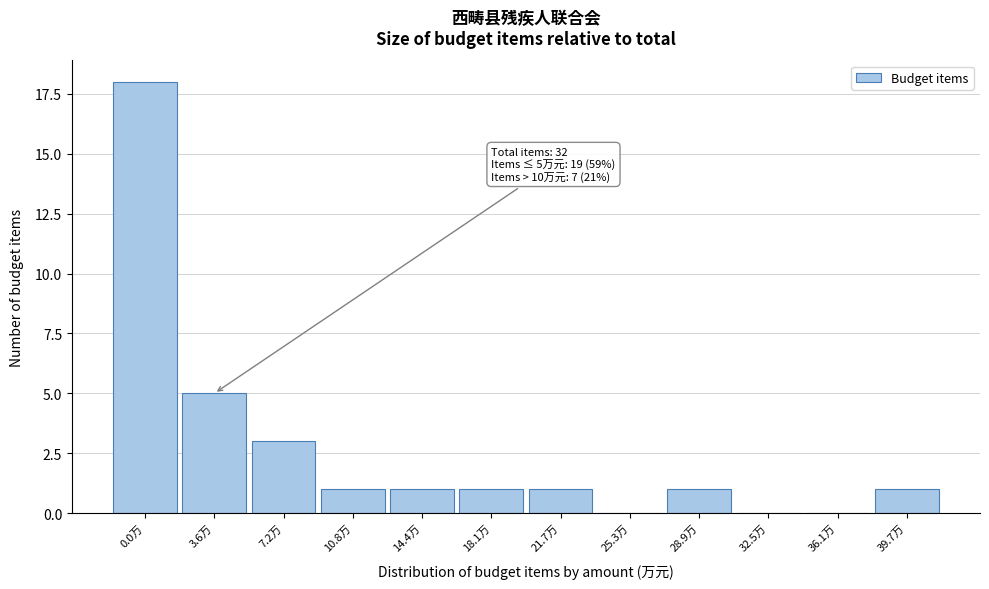

Reading left to right, extract all data points from this chart.

0.0万=18	3.6万=5	7.2万=3	10.8万=1	14.4万=1	18.1万=1	21.7万=1	25.3万=0	28.9万=1	32.5万=0	36.1万=0	39.7万=1